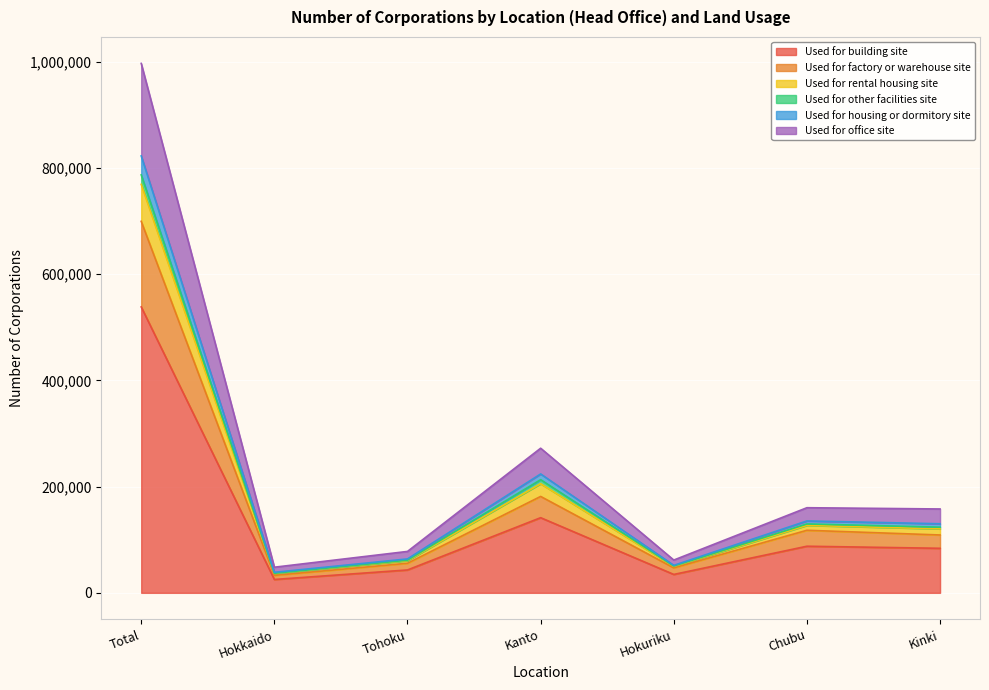

True or false: Used for housing or dormitory site and Used for rental housing site intersect in this chart.

False